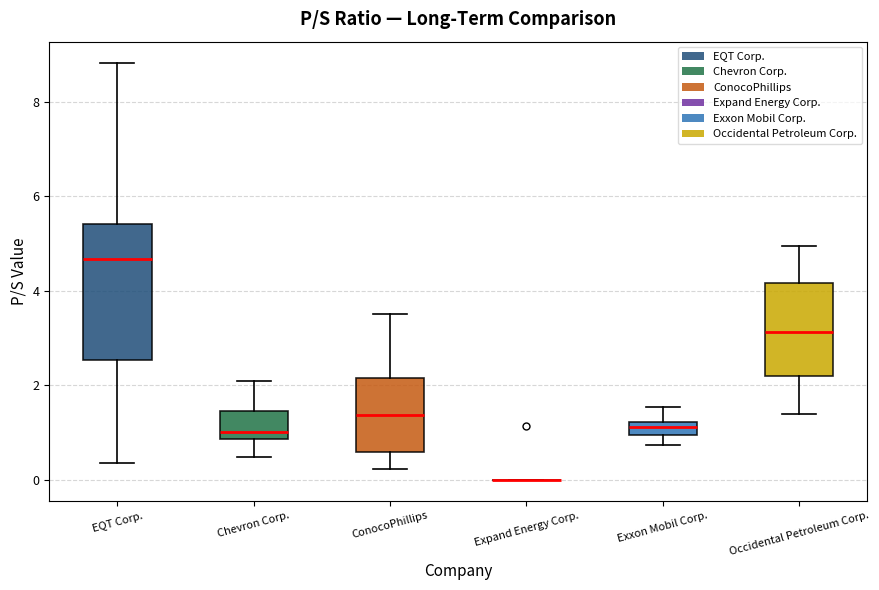

Where is the upper edge of the box for Chevron Corp. on the y-axis? The values are not printed on the chart, so give them approximately, as read against the axis.

1.4